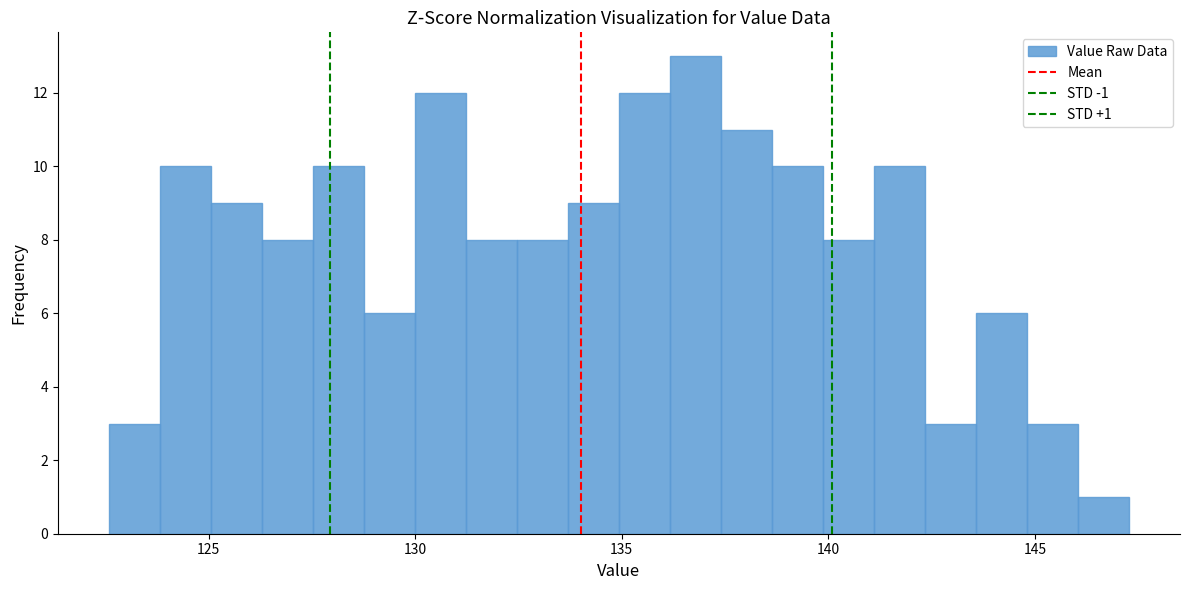

Around what value on the x-axis is the tallest bar? Give the approximate position of its centre, as read against the axis.

137.0